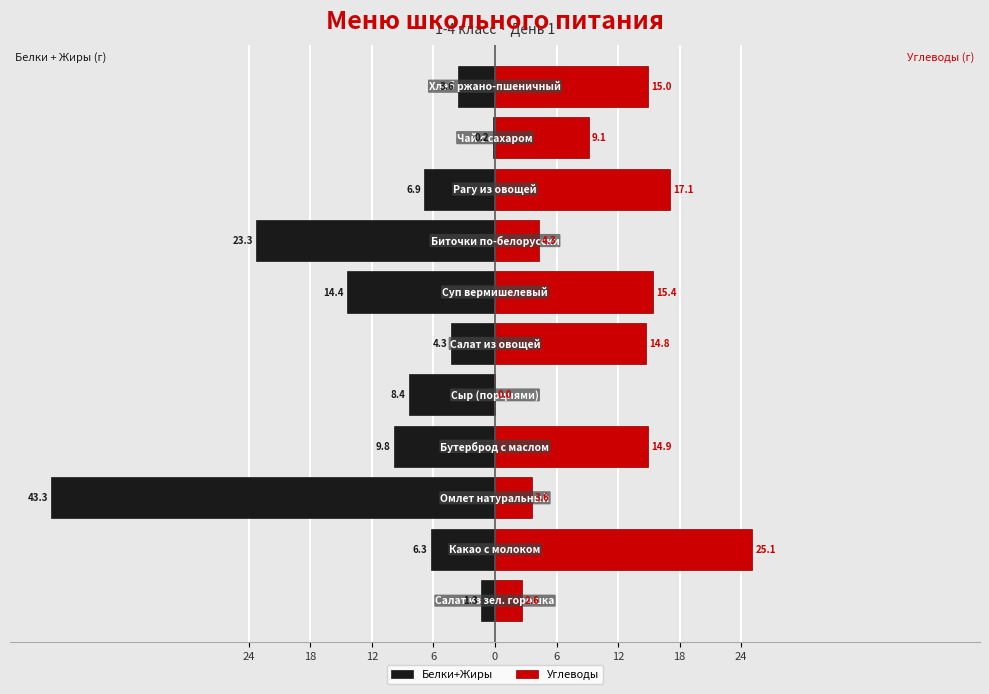

What is the value of the Белки+Жиры bar at the 4th from the left?

-9.8